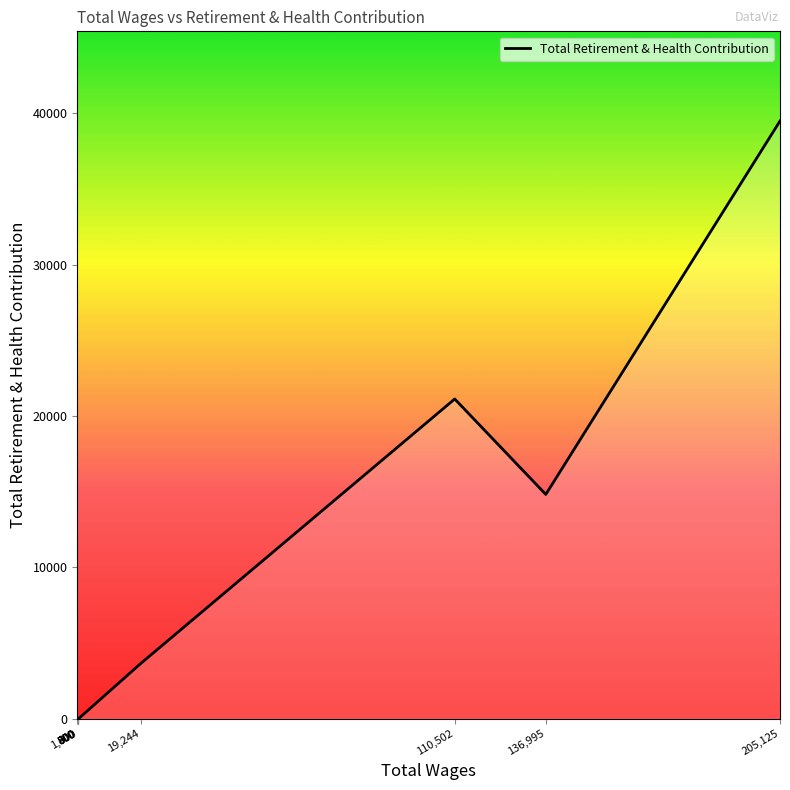

Is it true that the value at 110,502 is 36902?

False